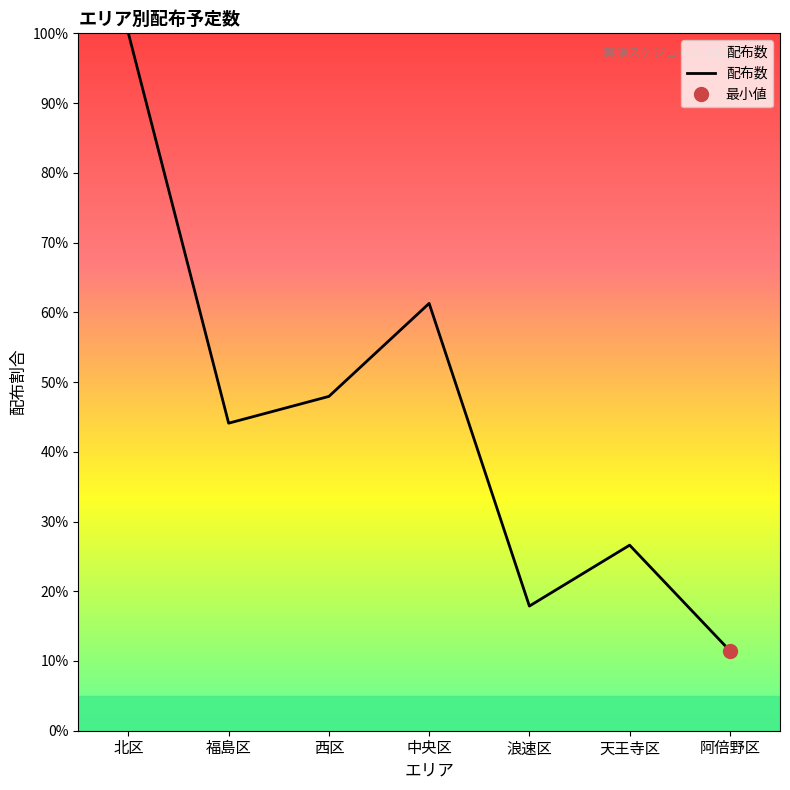

The chart shows a value of 11.5 at 阿倍野区. True or false?

True